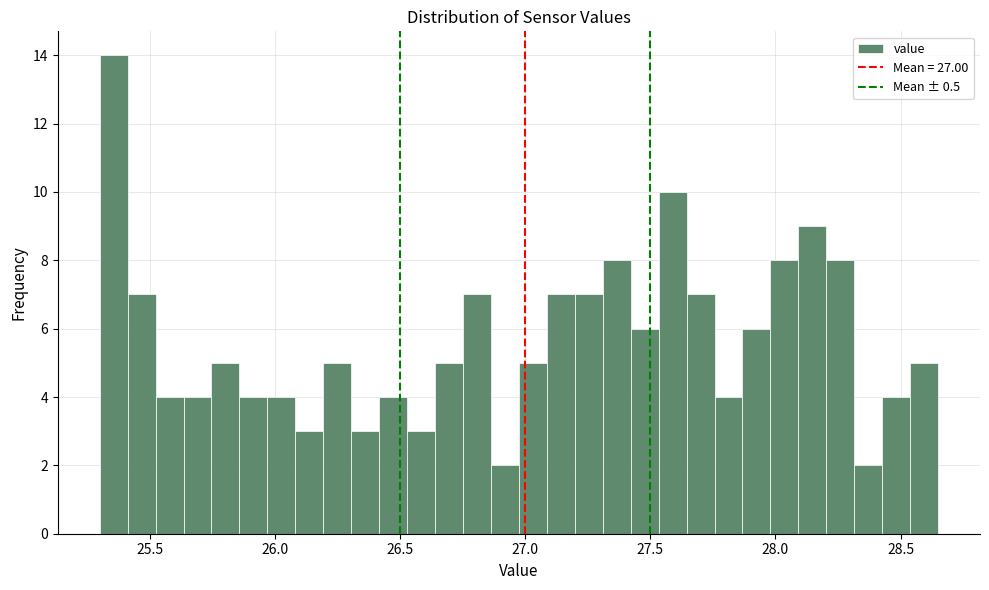

Read against the x-axis, roughly where is the centre of the tallest bar?

25.35